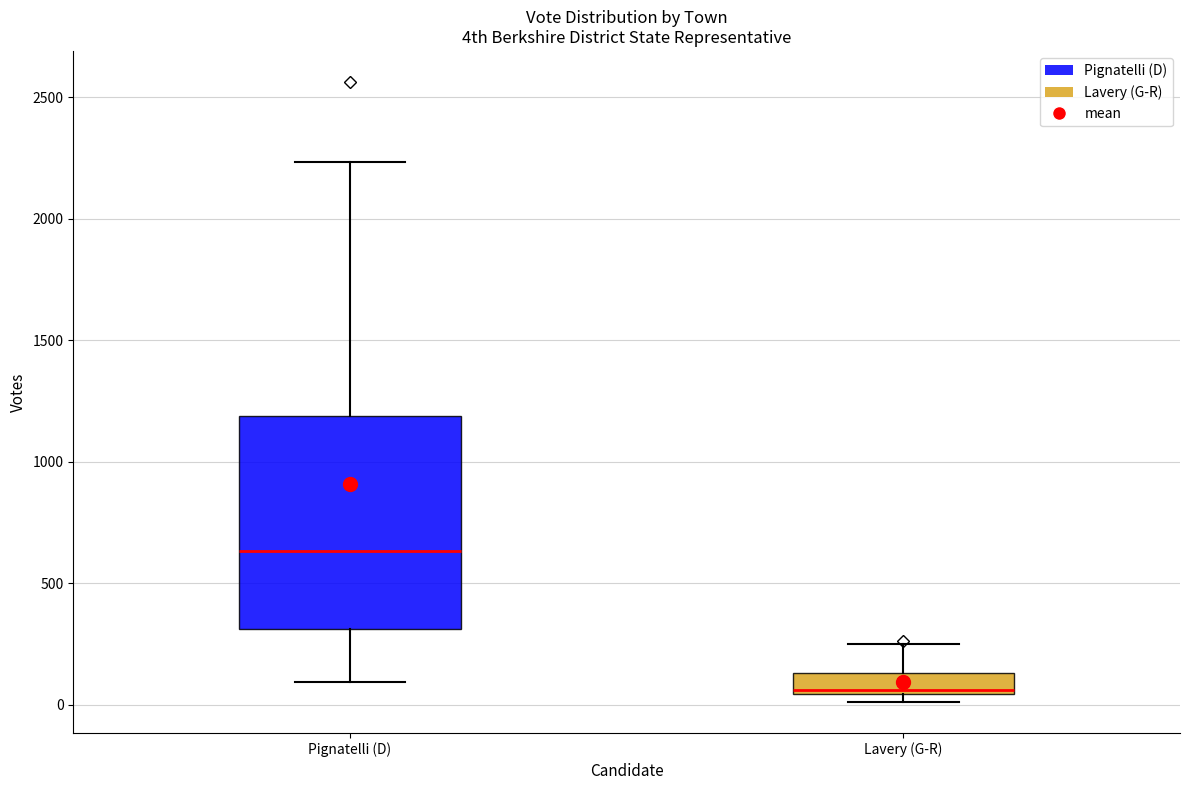

Comparing the boxes themselves (not the whiskers), which one is the tallest?

Pignatelli (D)